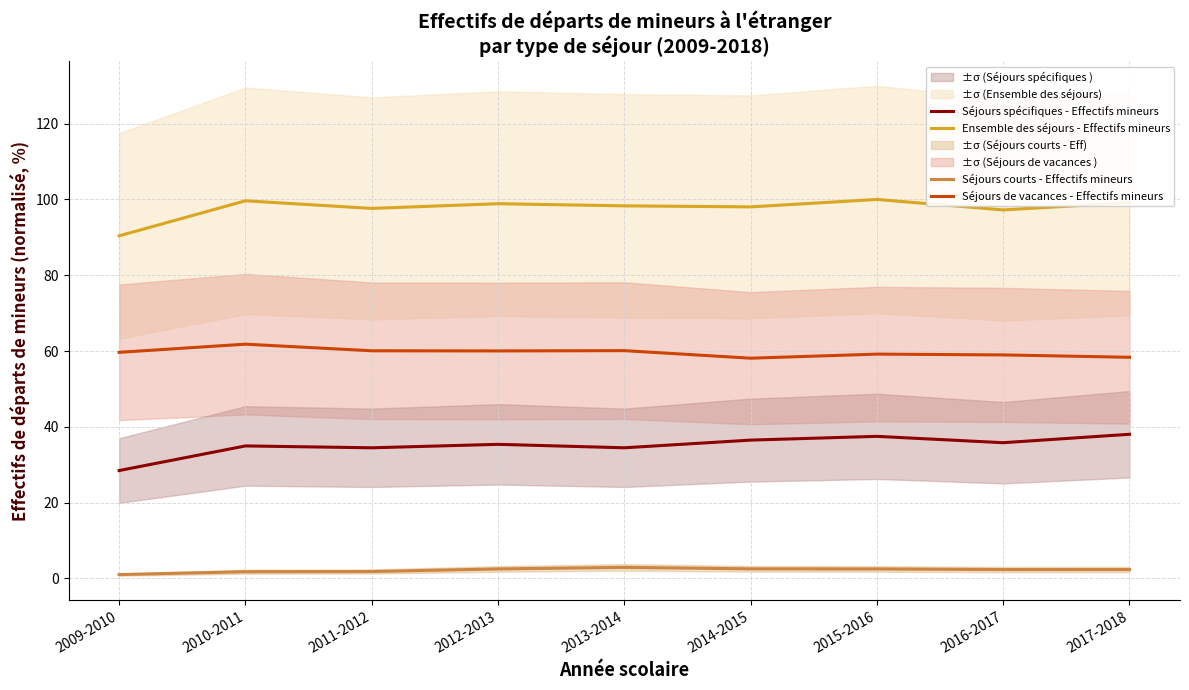

What is the difference between the second highest and second lowest values in the Séjours de vacances - Effectifs mineurs series?

1.8